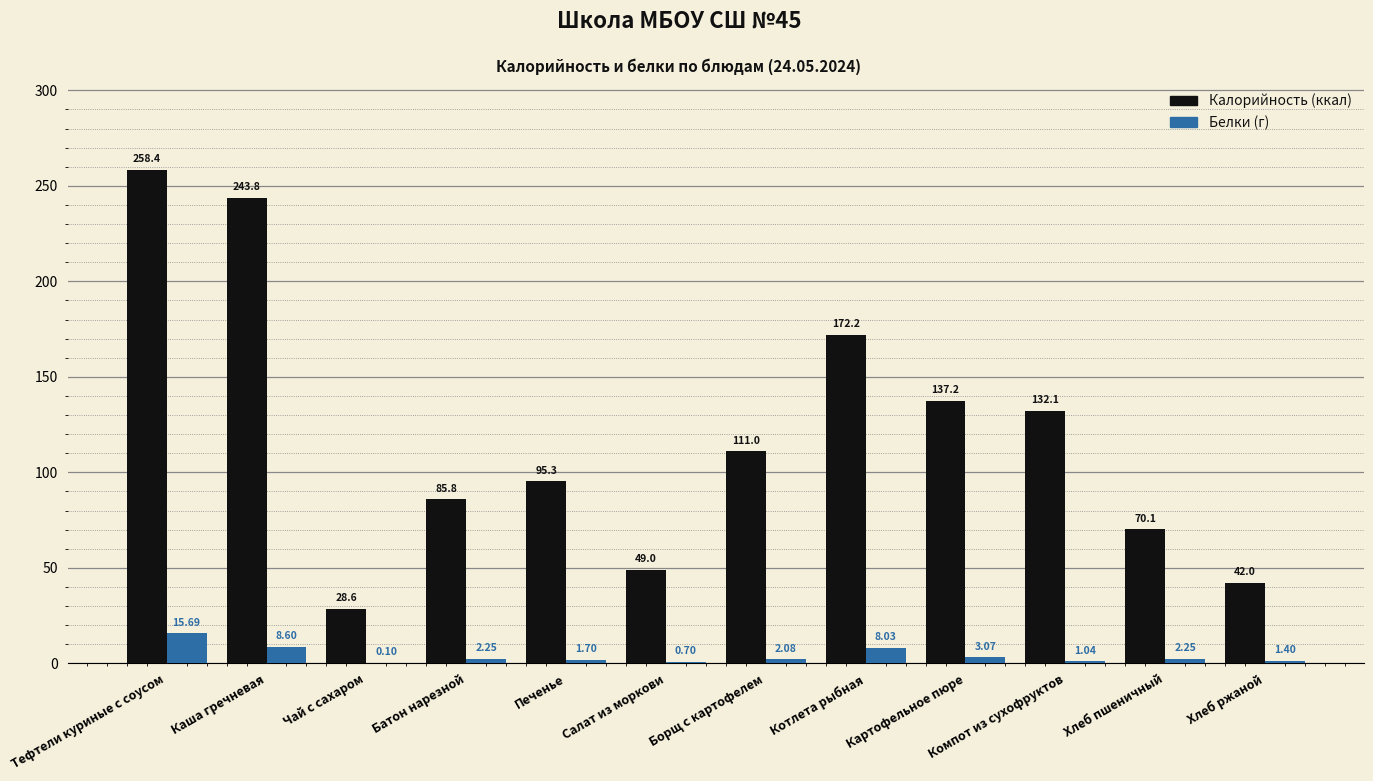

What is the greatest value displayed?

258.4